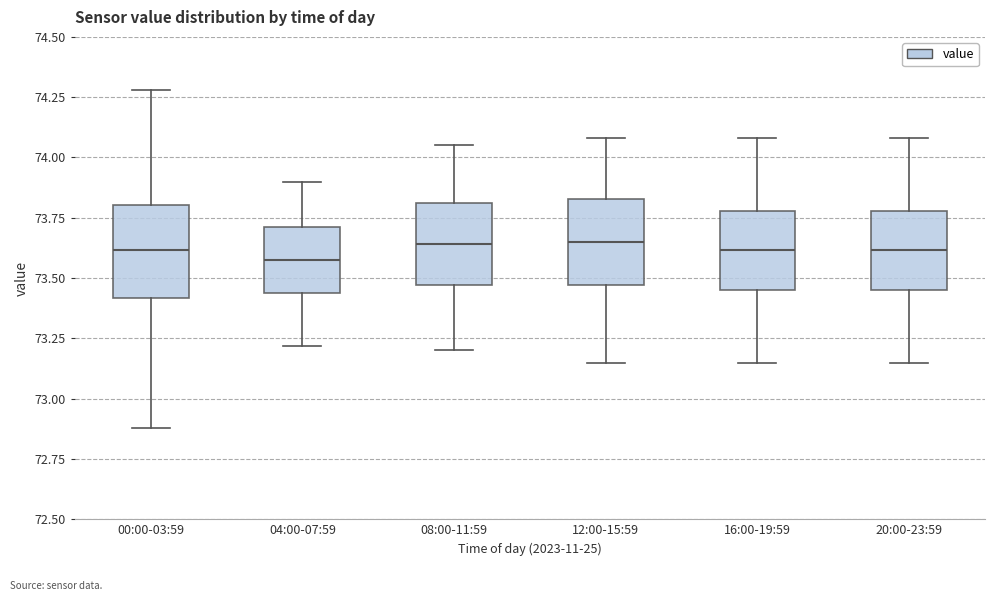

Reading left to right, transcribe this box plot: for each box, give where its median line is, the range the box spans, and where its two whiskers end, as read against the y-axis. The values are not printed on the chart, so give them approximately, as read against the axis.

00:00-03:59: median 73.60, box 73.40 to 73.80, whiskers 72.90 to 74.30
04:00-07:59: median 73.60, box 73.45 to 73.70, whiskers 73.20 to 73.90
08:00-11:59: median 73.65, box 73.45 to 73.80, whiskers 73.20 to 74.05
12:00-15:59: median 73.65, box 73.45 to 73.85, whiskers 73.15 to 74.10
16:00-19:59: median 73.60, box 73.45 to 73.80, whiskers 73.15 to 74.10
20:00-23:59: median 73.60, box 73.45 to 73.80, whiskers 73.15 to 74.10